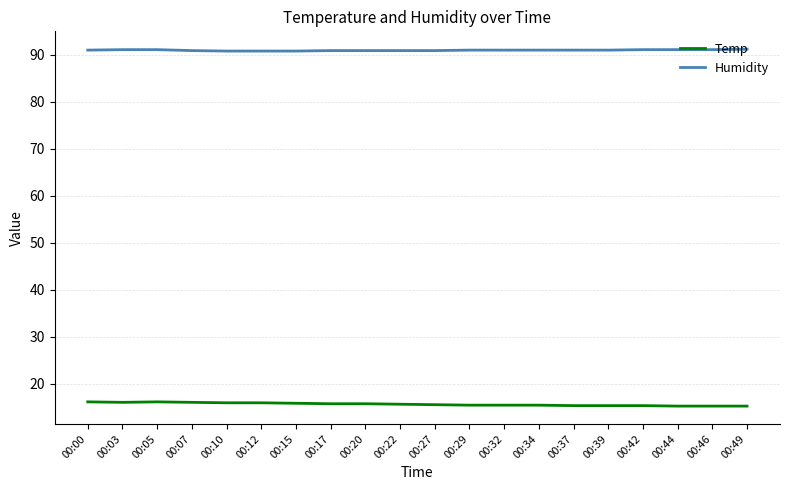

True or false: Temp and Humidity intersect in this chart.

False